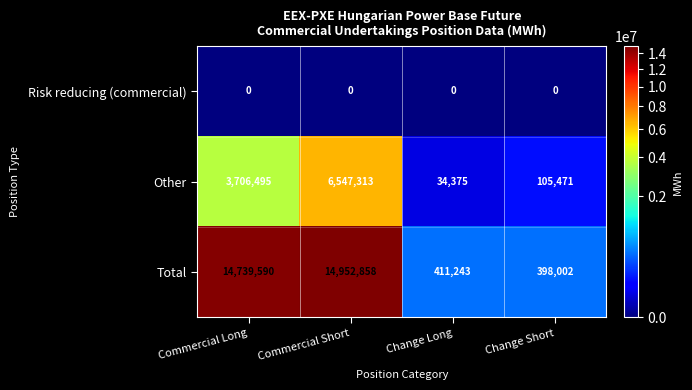

True or false: Other has a value of 11648439 at Commercial Short.

False